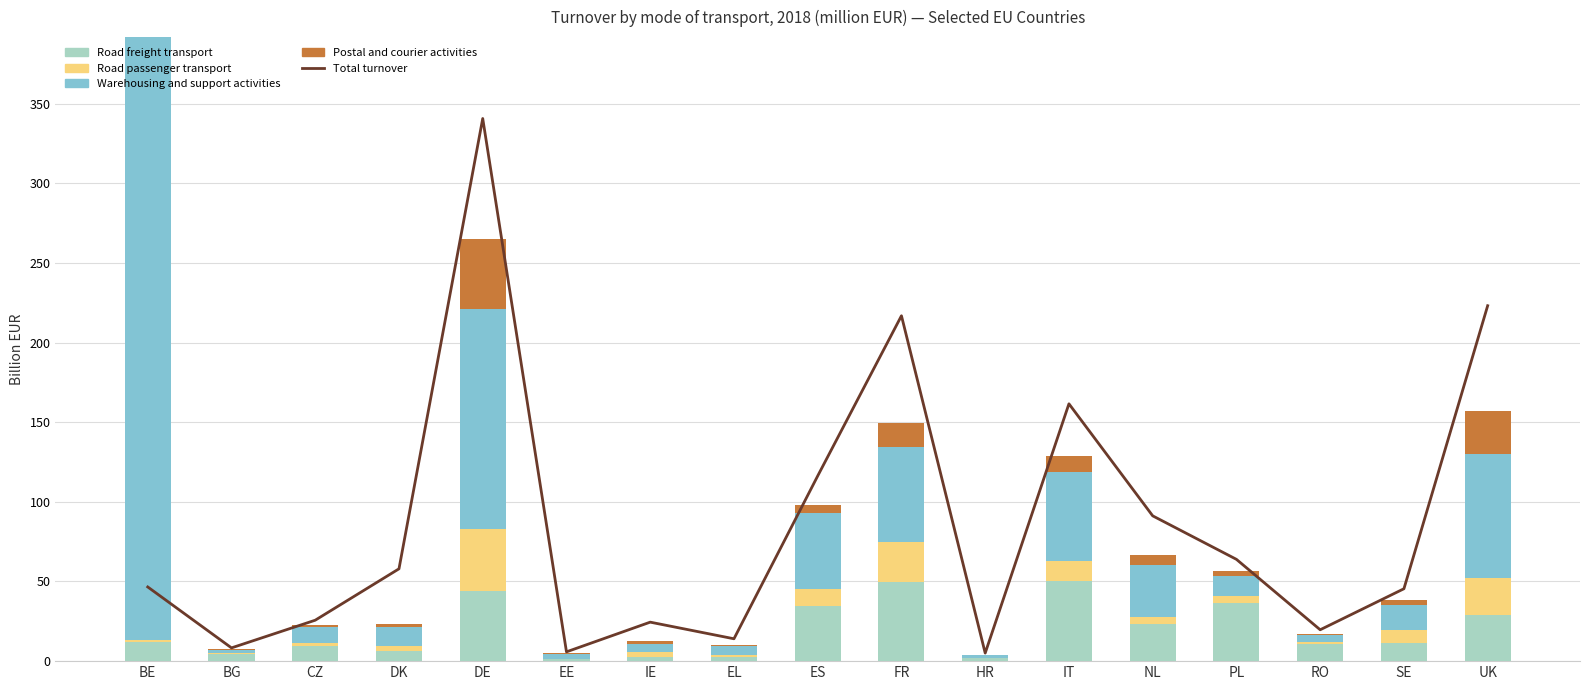

What is the label of the 7th bar from the left?

IE